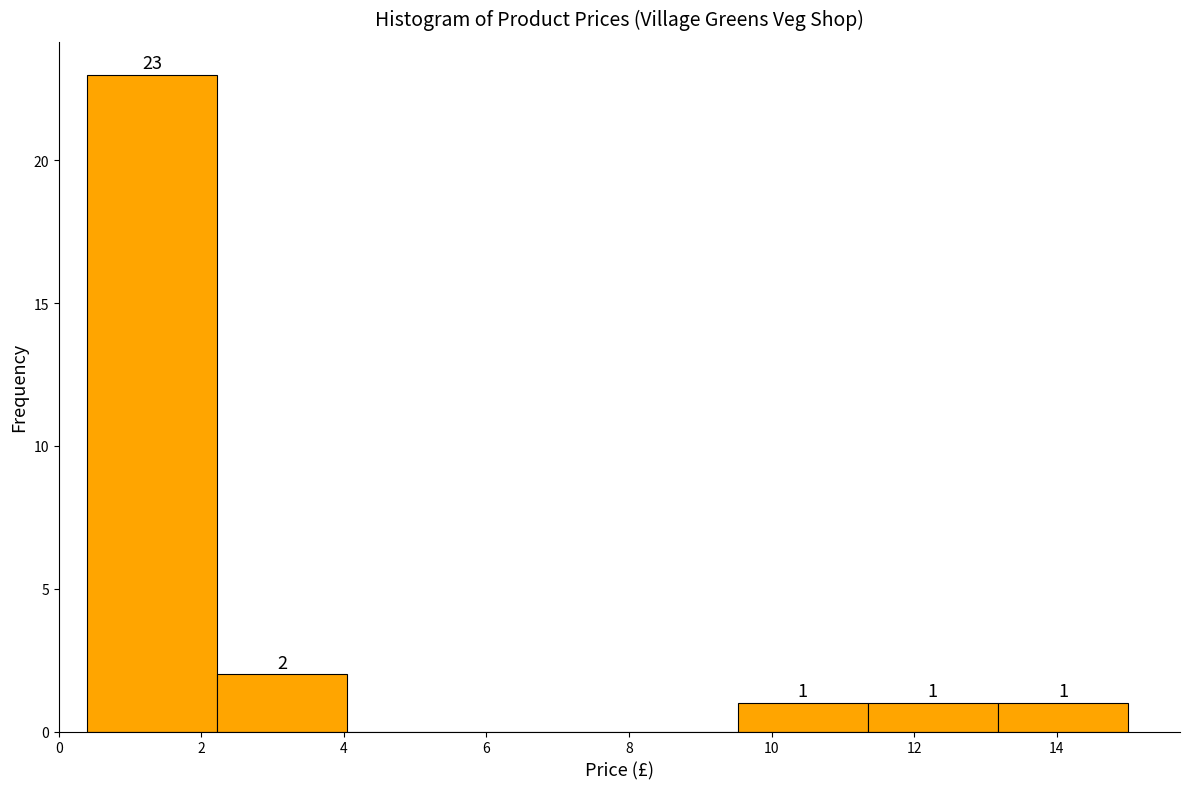

Over which range of the x-axis is the bar tallest?

0.4 to 2.2